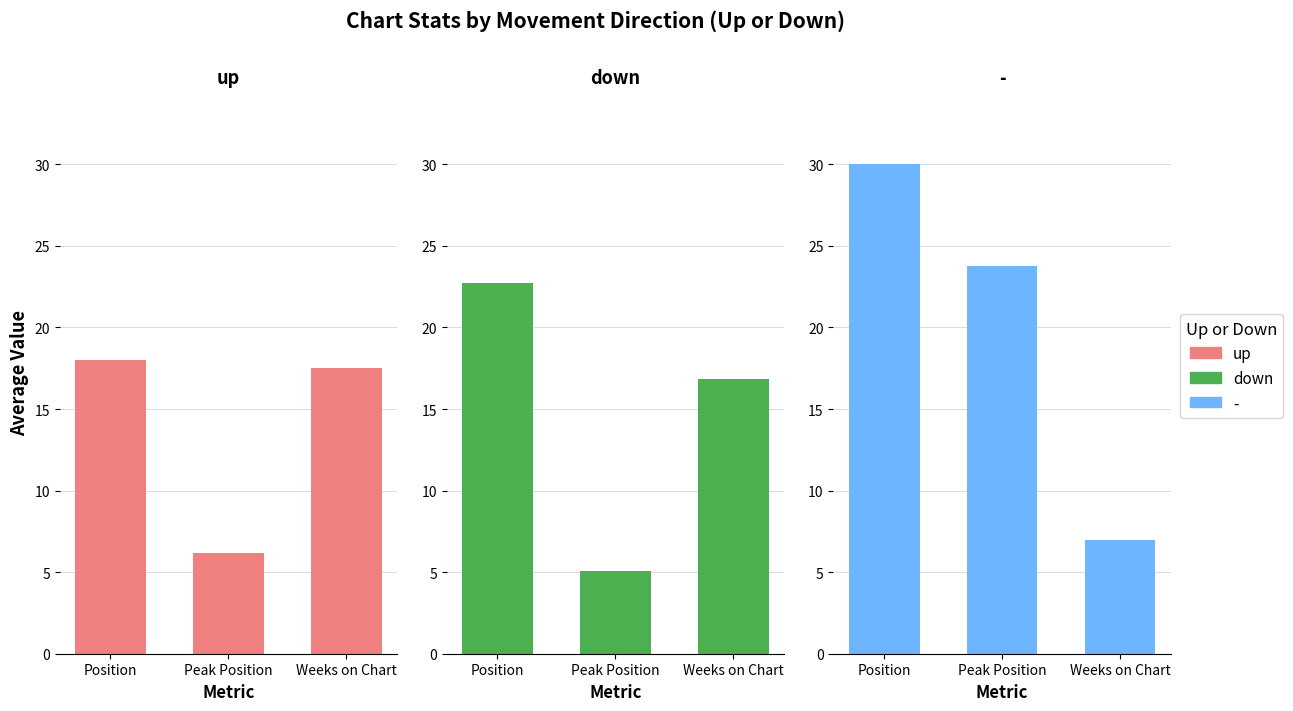

True or false: down has a value of 5.1 at Peak Position.

True